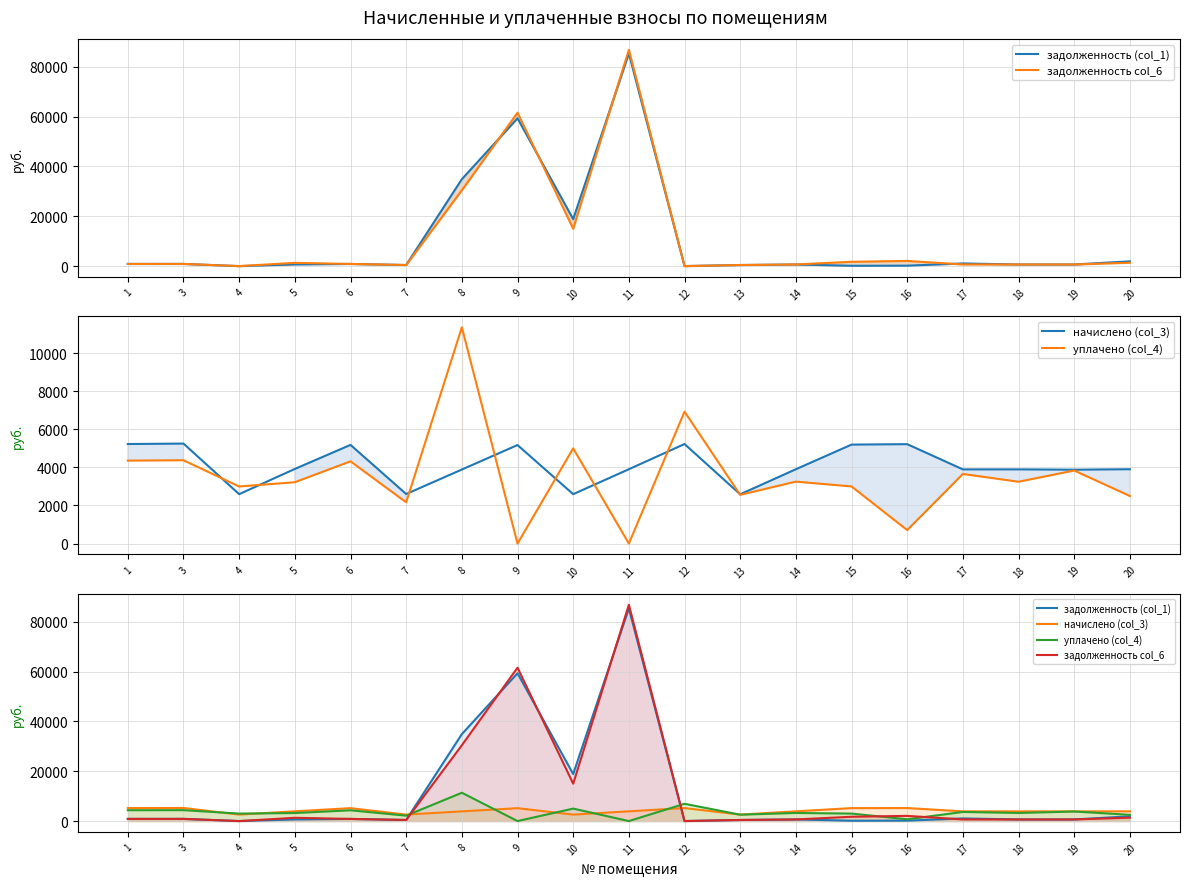

Which series ends up on top after the final intersection of задолженность (col_1) and задолженность col_6?

задолженность (col_1)